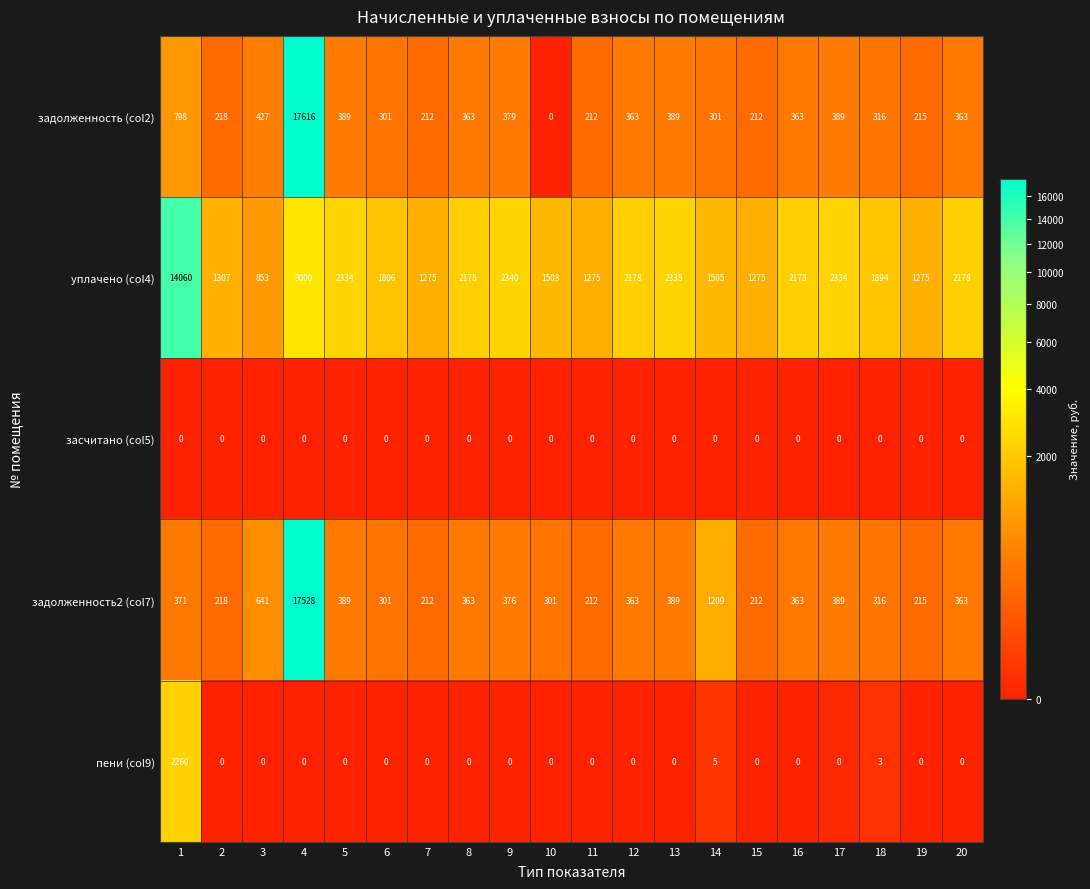

The value of пени (col9) at 4 is -1071. True or false?

False